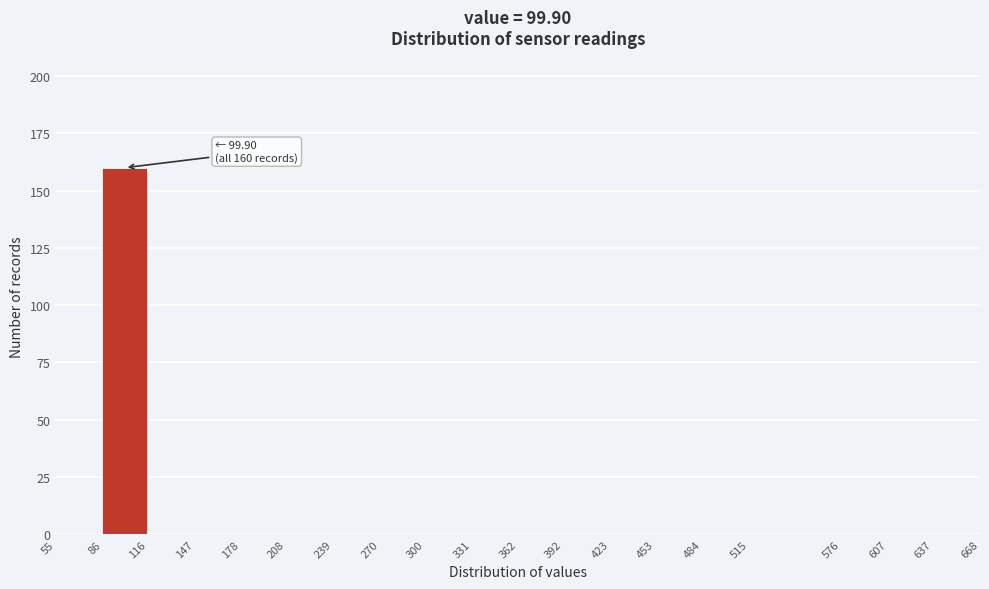

Which range on the x-axis has the tallest bar?

86 to 116